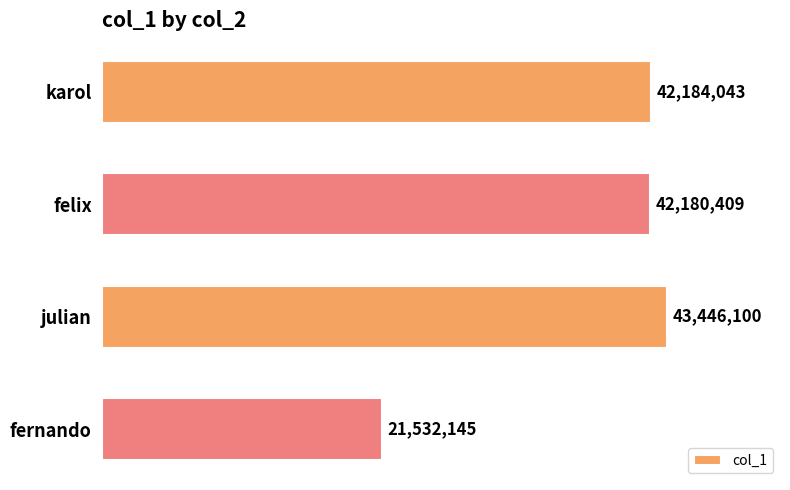

What is the approximate value at karol, to the nearest 100?

42184000